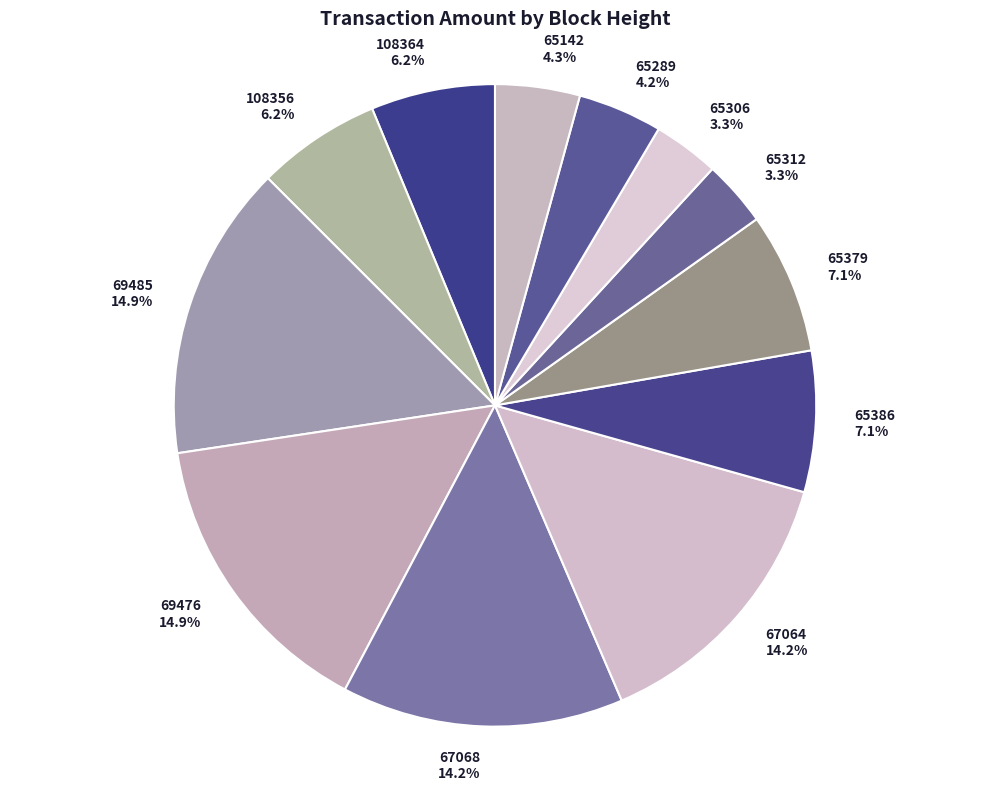

Does 108364 account for over 50% of the chart?

No